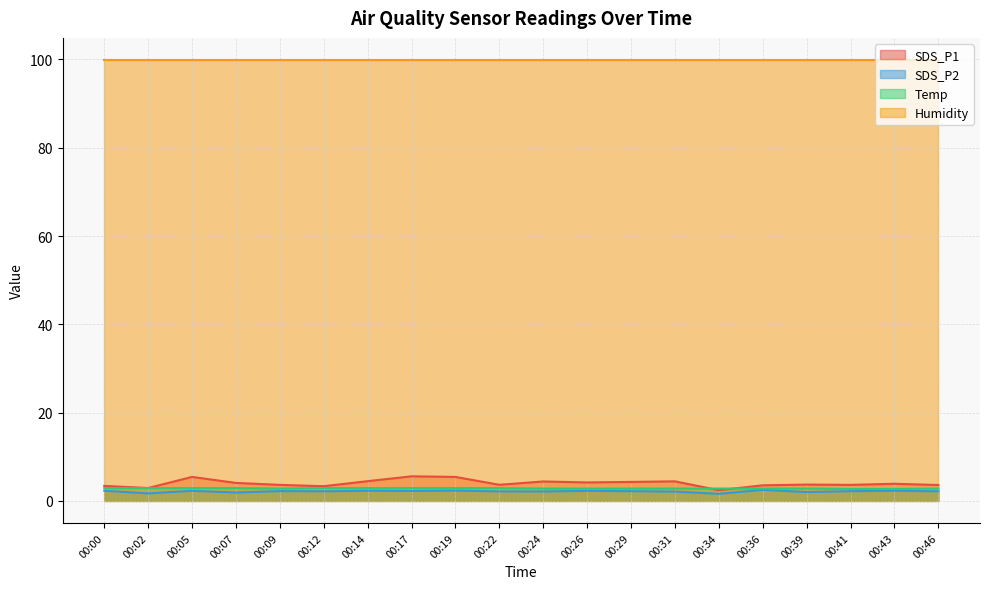

True or false: Humidity and SDS_P2 intersect in this chart.

False